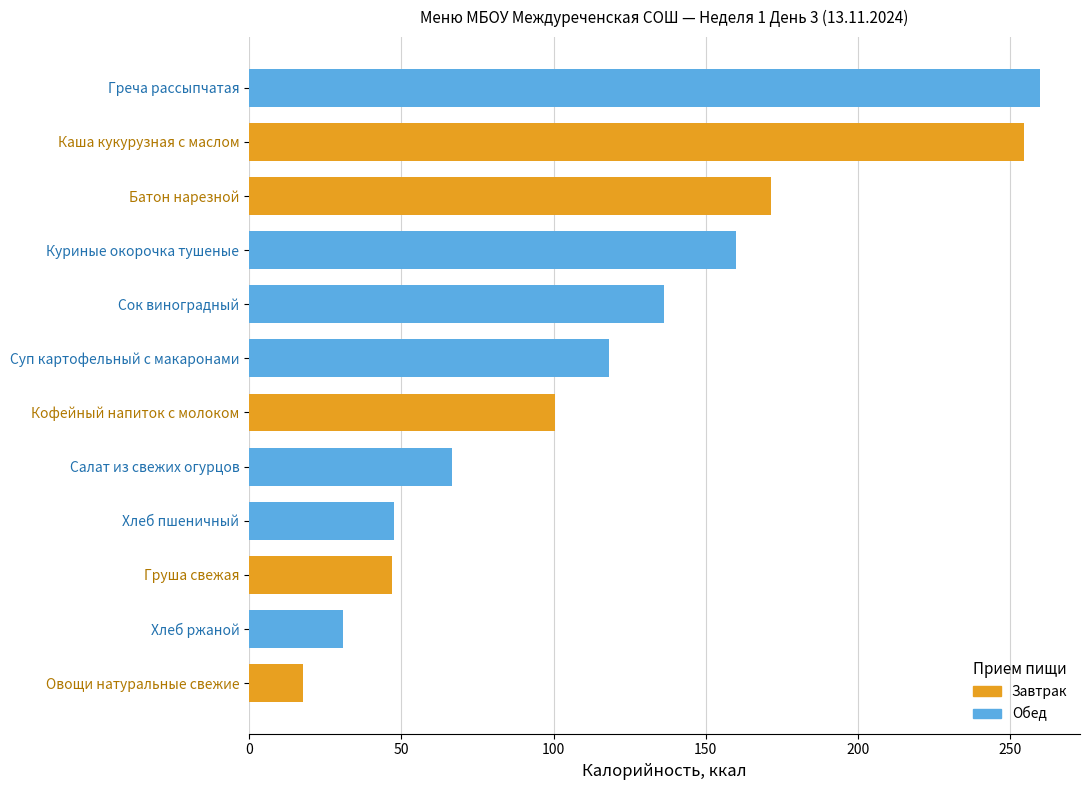

What is the greatest value displayed?

260.0